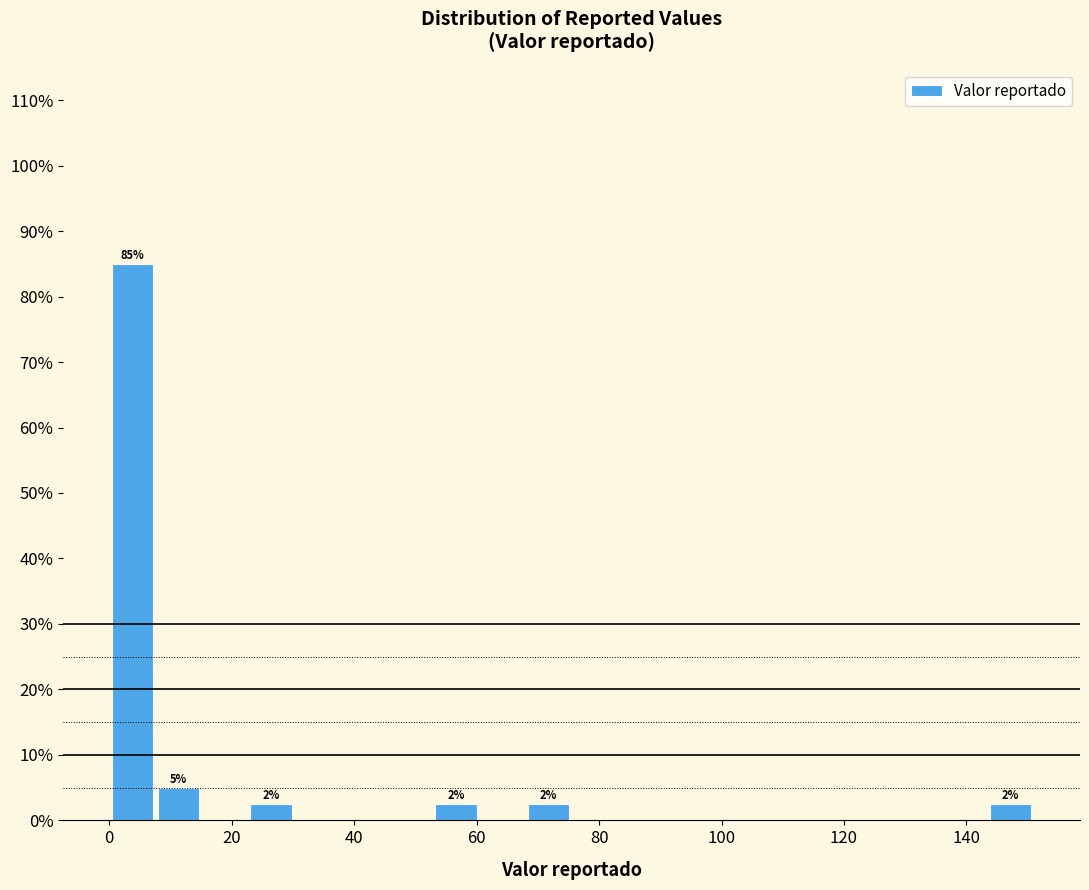

Around what value on the x-axis is the tallest bar? Give the approximate position of its centre, as read against the axis.

4